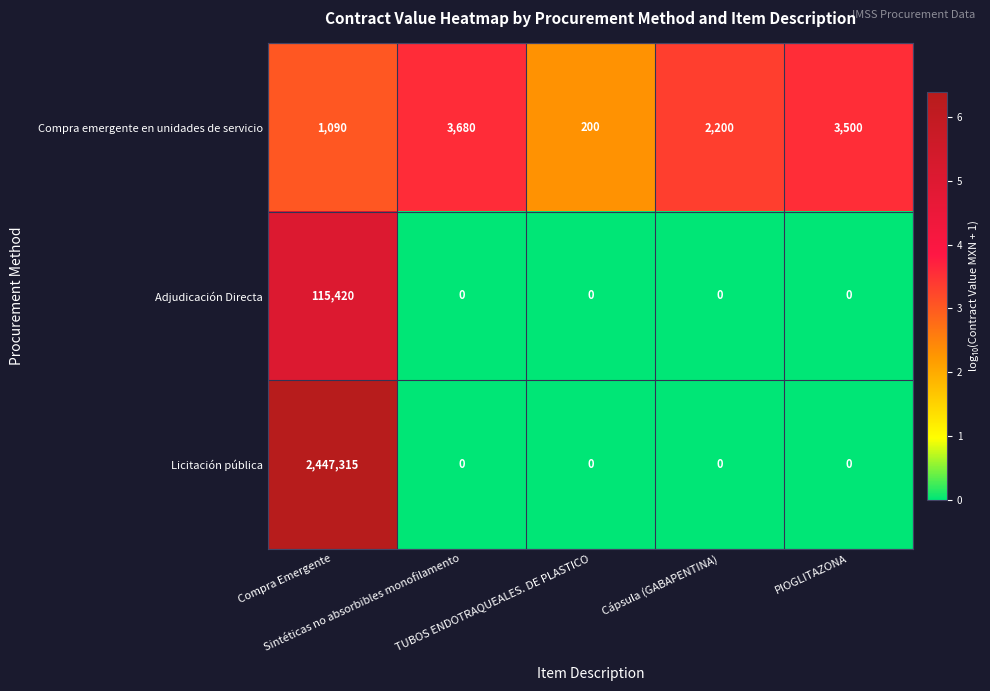

What is the total value across all series at Cápsula (GABAPENTINA)?

2200